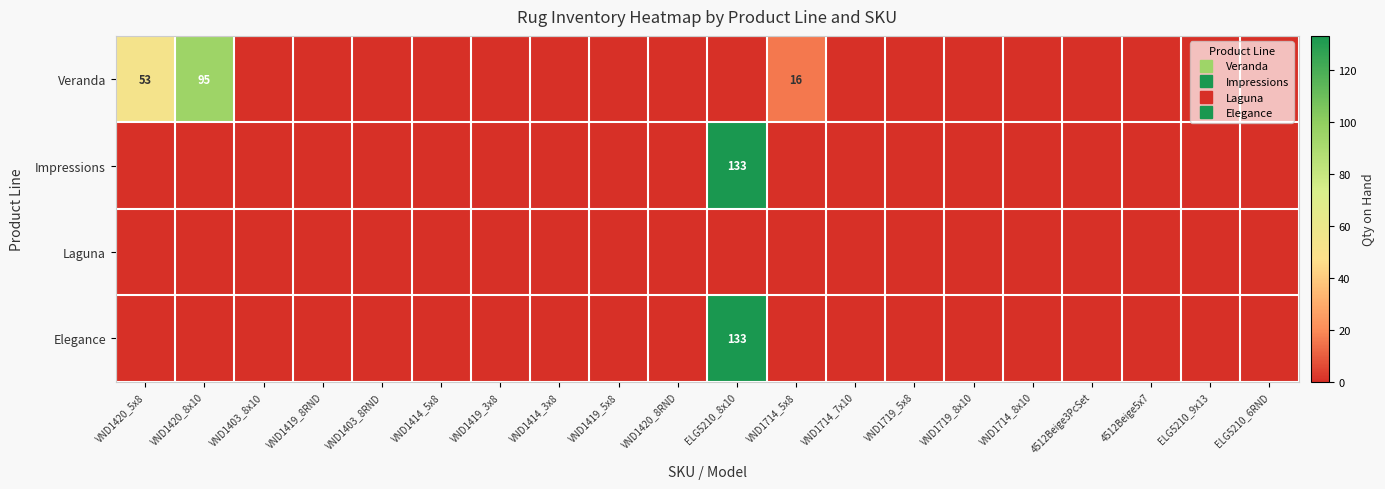

Which series has the widest spread of values?

Impressions